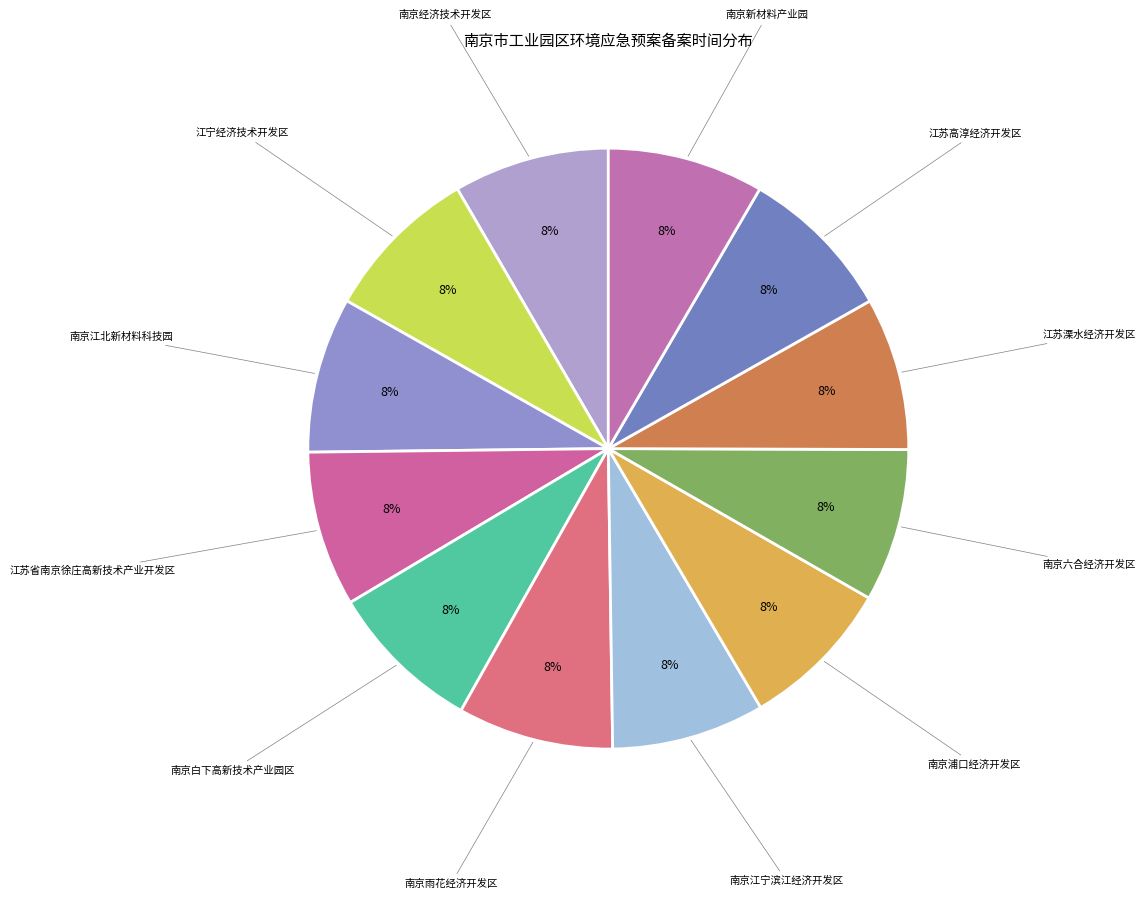

To the nearest percent, what portion does 南京浦口经济开发区 represent?

8%